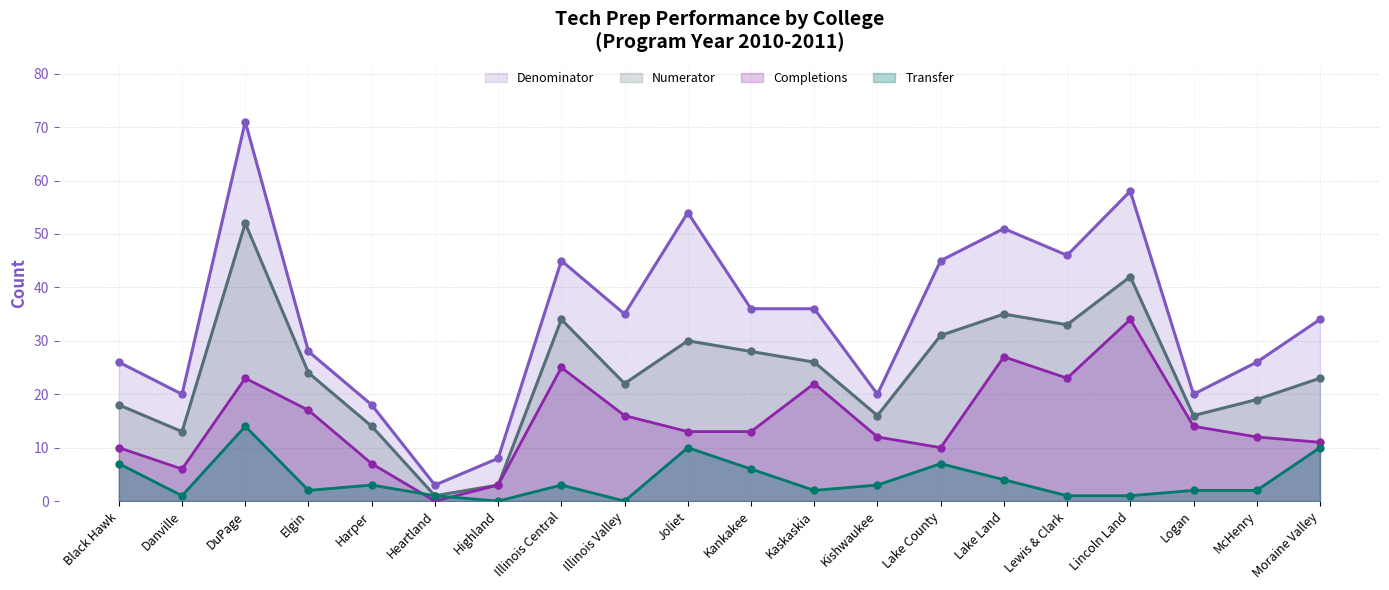

At which category is the sum across all series the highest?

DuPage